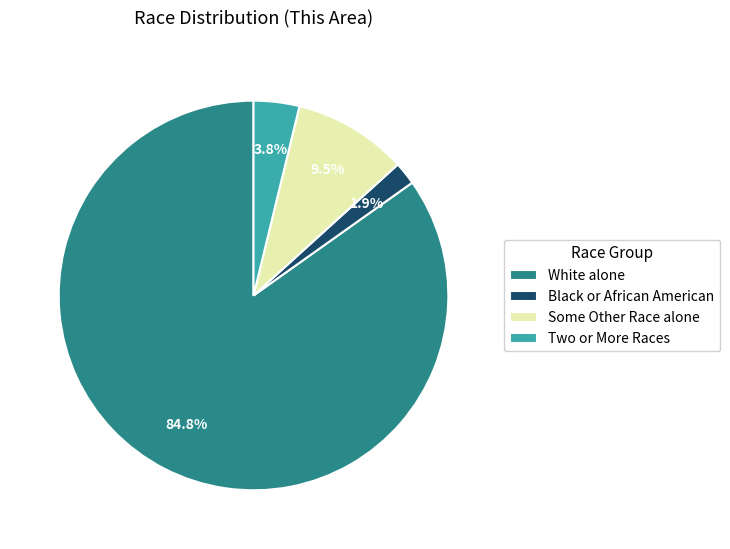

Do White alone and Some Other Race alone together represent more than half of the pie?

Yes